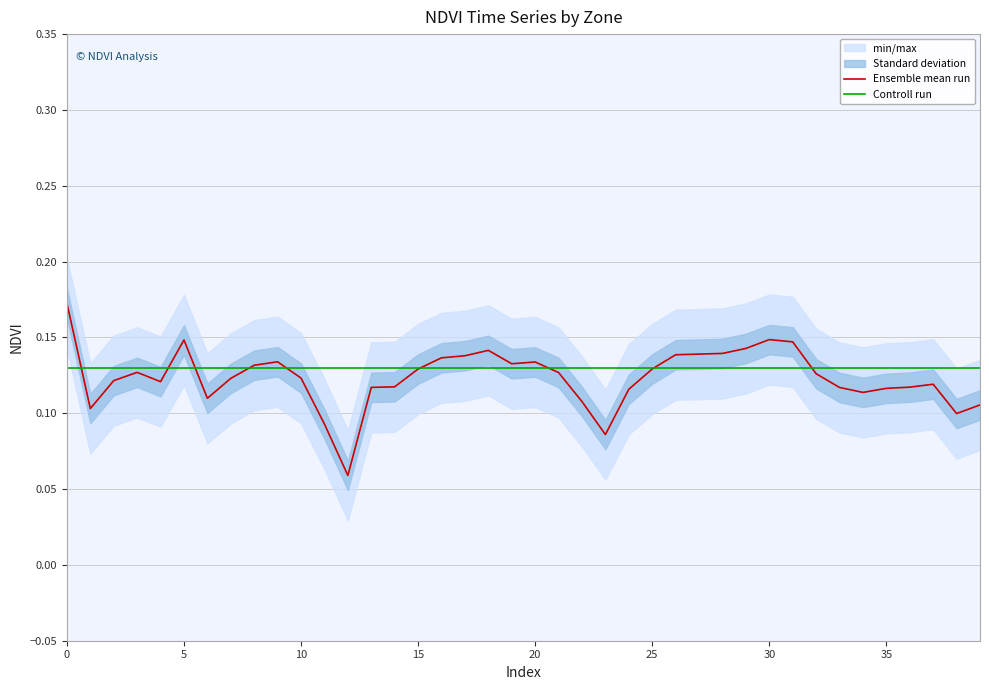

What is the sum of all Ensemble mean run values?

4.9